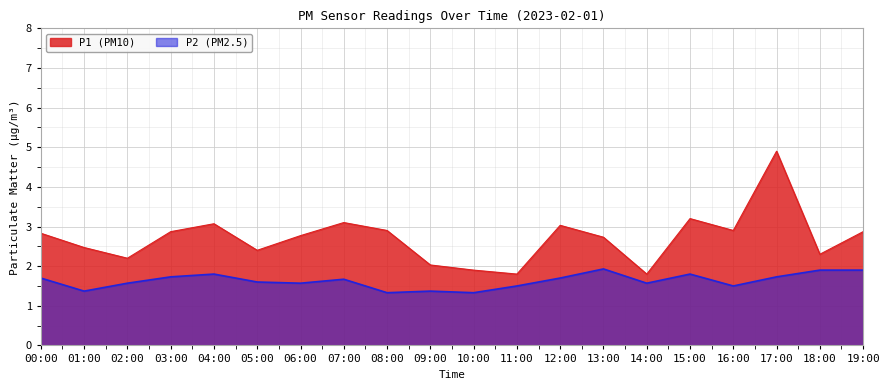

At which category does the chart reach its minimum across all series?

08:00